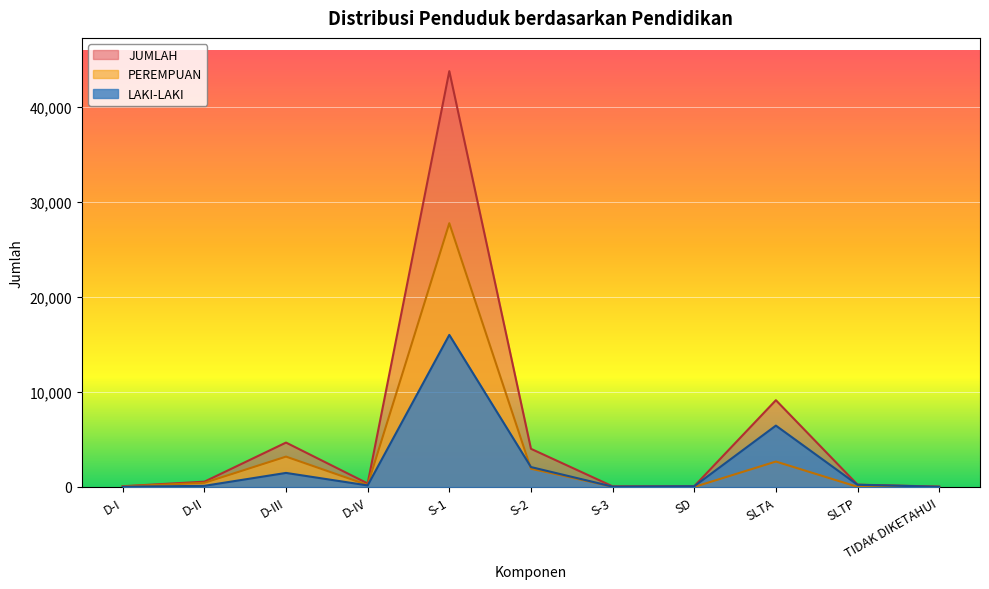

True or false: JUMLAH and LAKI-LAKI cross at least once.

False